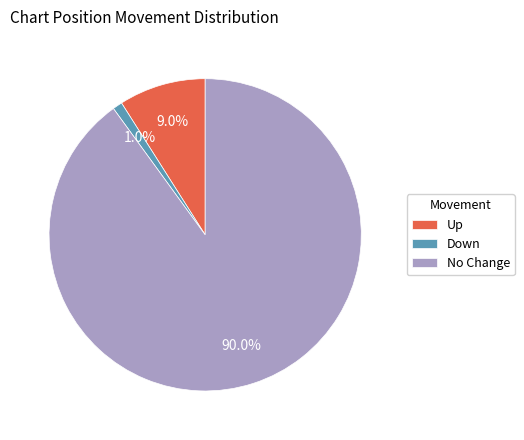

Which slice is the smallest?

Down